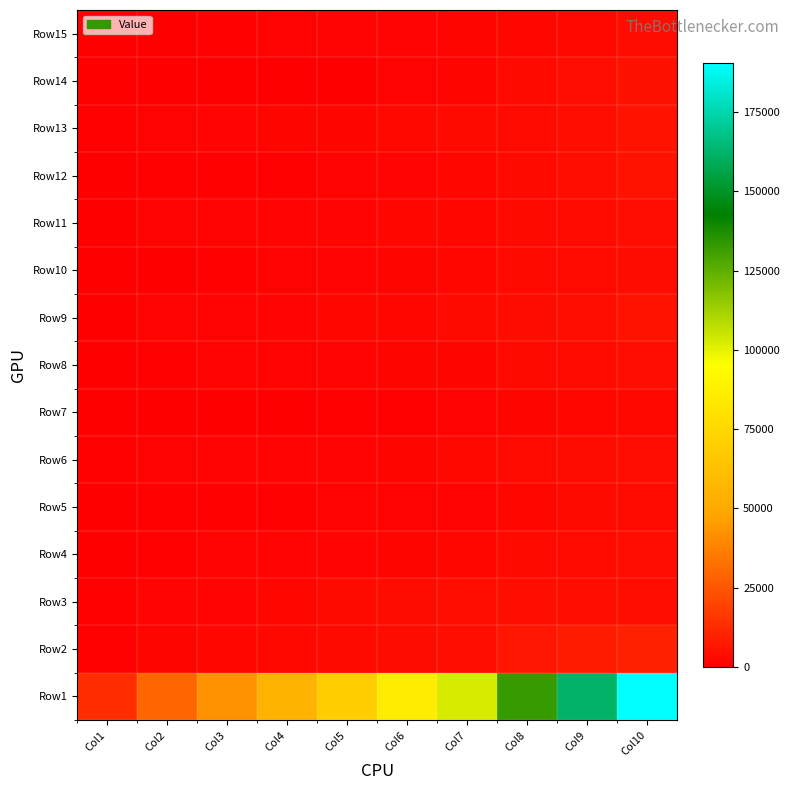

What is the total value across all series at Col4?

70466